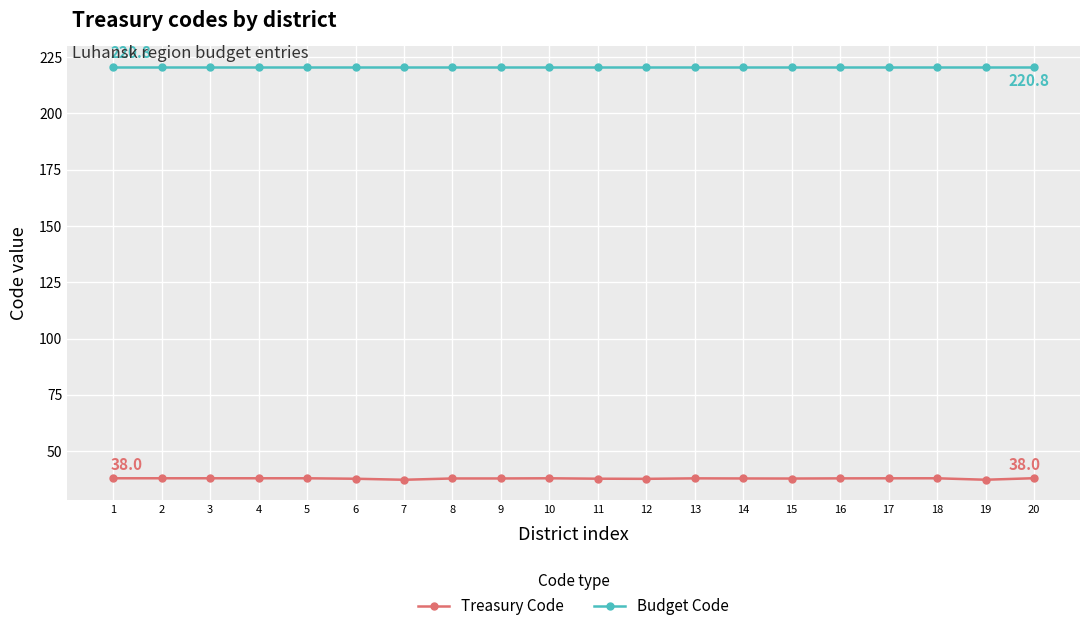

What is the value of the Budget Code point at the 3rd from the left?

220.8